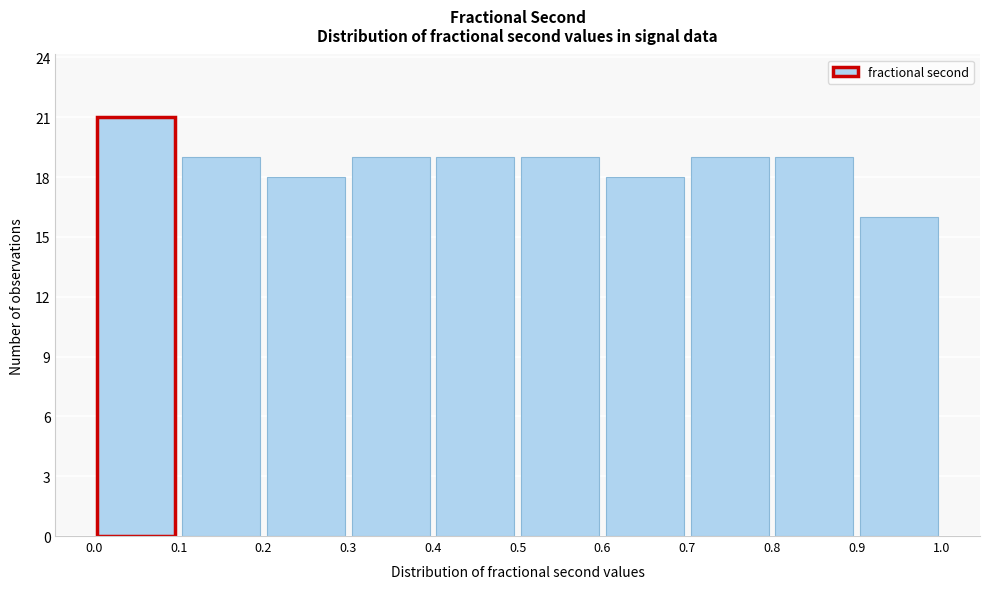

Reading left to right, transcribe this chart: for each bar, give the range it covers on the x-axis and its height. The values are not printed on the chart, so give them approximately, as read against the axis.

0.0 to 0.1: 21
0.1 to 0.2: 19
0.2 to 0.3: 18
0.3 to 0.4: 19
0.4 to 0.5: 19
0.5 to 0.6: 19
0.6 to 0.7: 18
0.7 to 0.8: 19
0.8 to 0.9: 19
0.9 to 1.0: 16